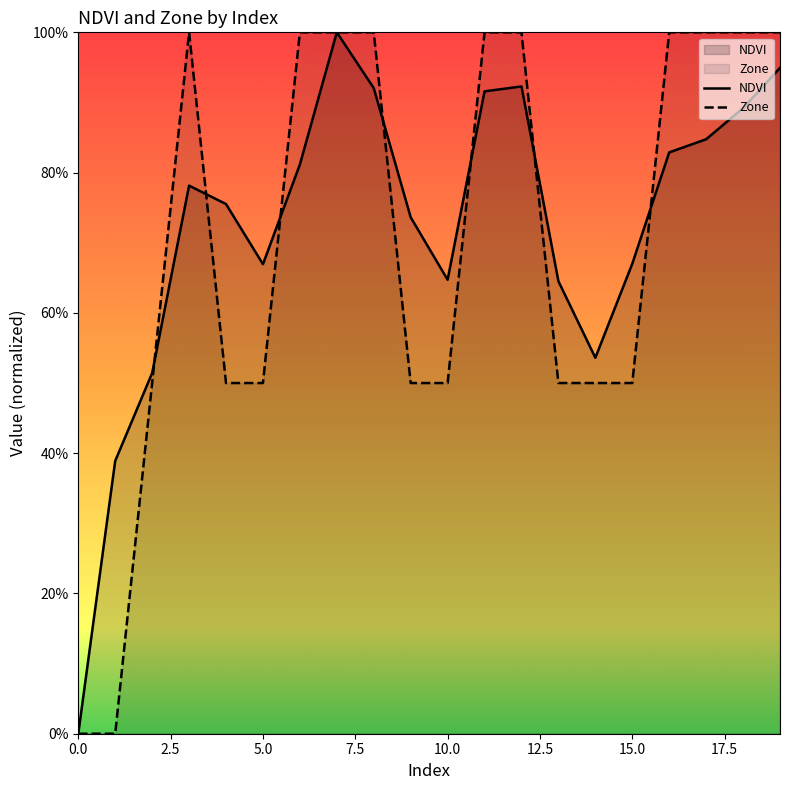

Count the Zone values in the range 0 to 1.

20